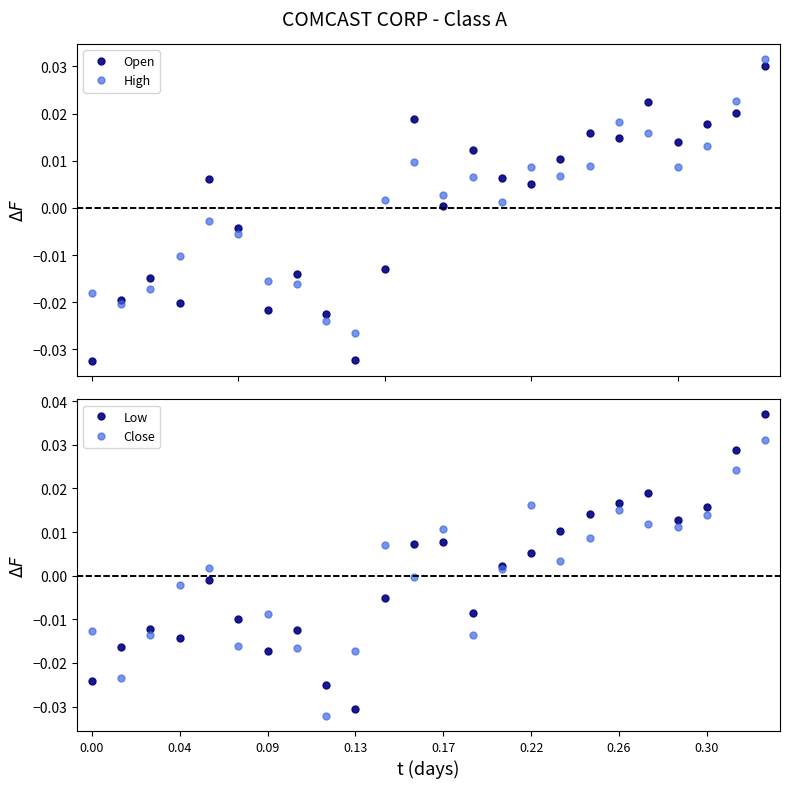

Which category has the lowest value in the Low series?

0.13